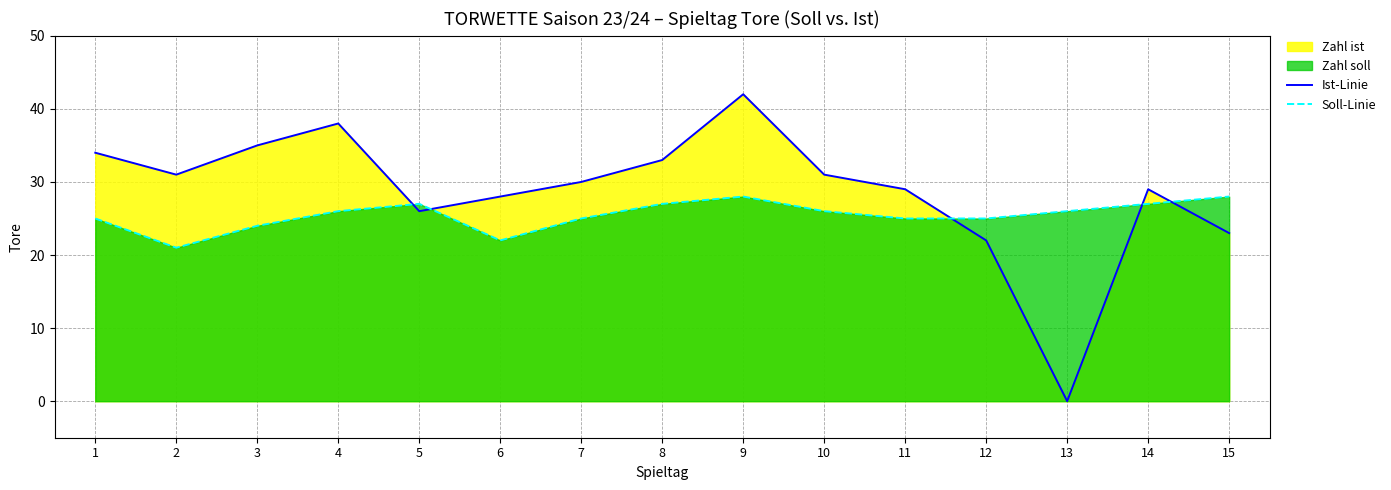

True or false: Ist-Linie and Soll-Linie intersect in this chart.

True